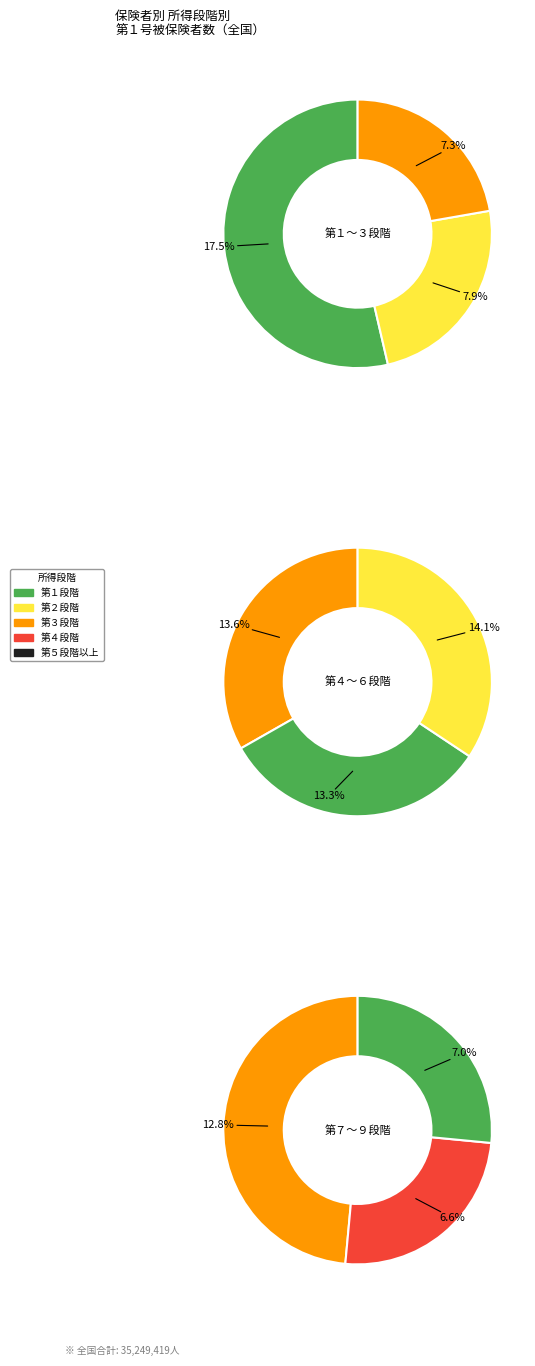

What percentage do 第８段階 and 第３段階 together represent?

13.8%